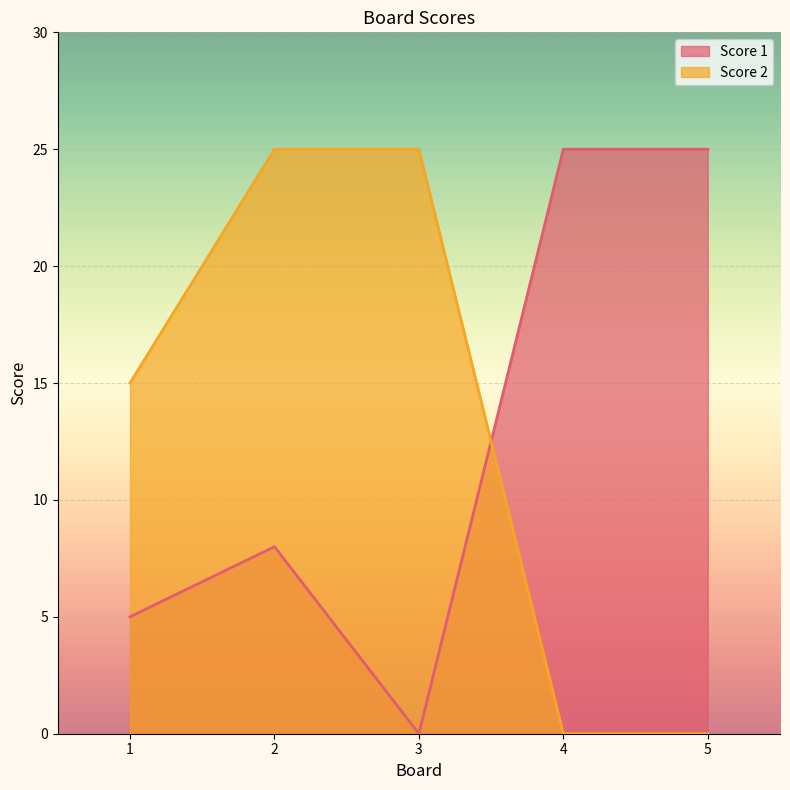

Where does the Score 2 series first go above 15?

2